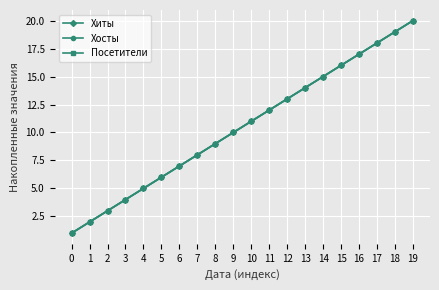

Is the value of Хосты at 2 greater than the value of Хиты at 19?

No